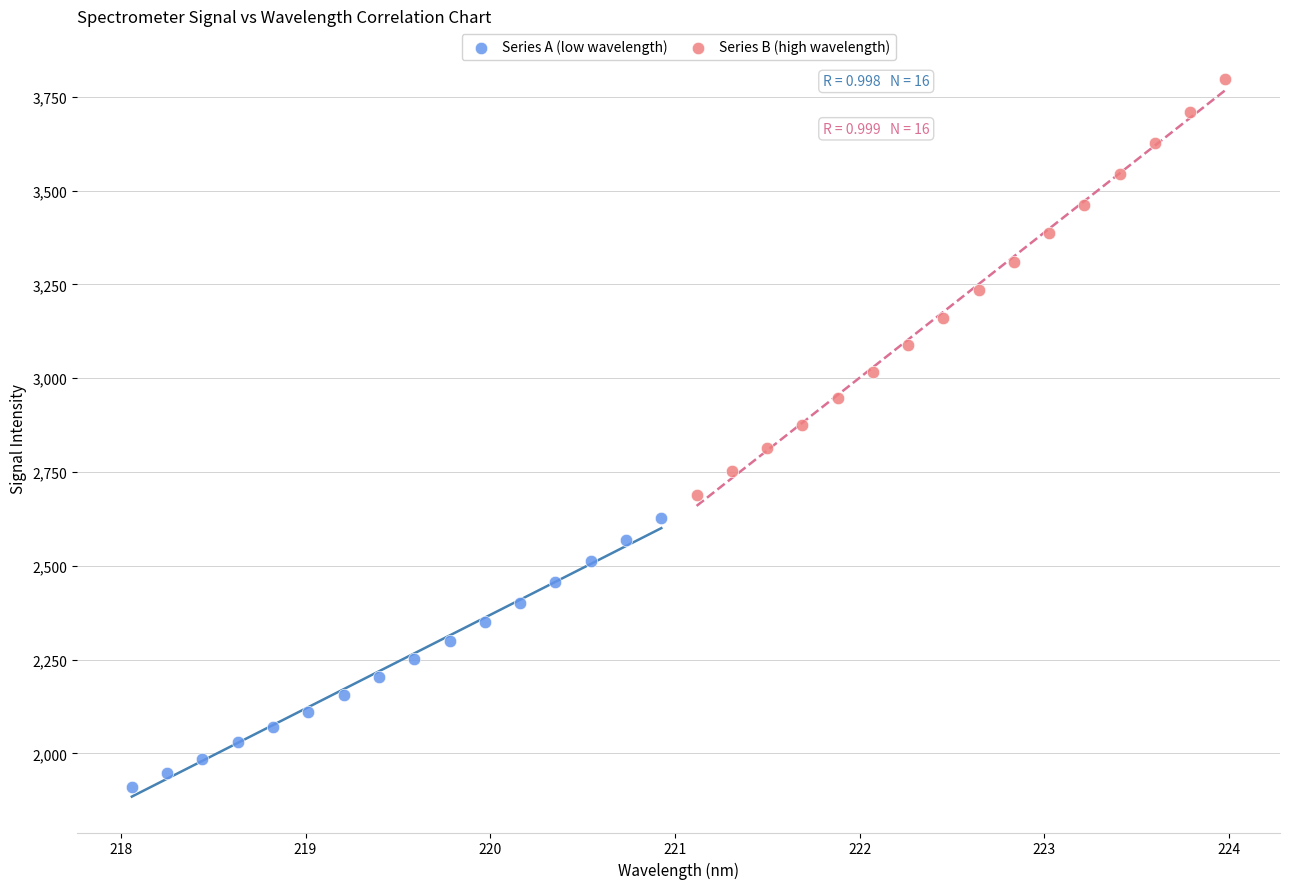

Which series has the widest spread of Y values?

Series B (high wavelength)